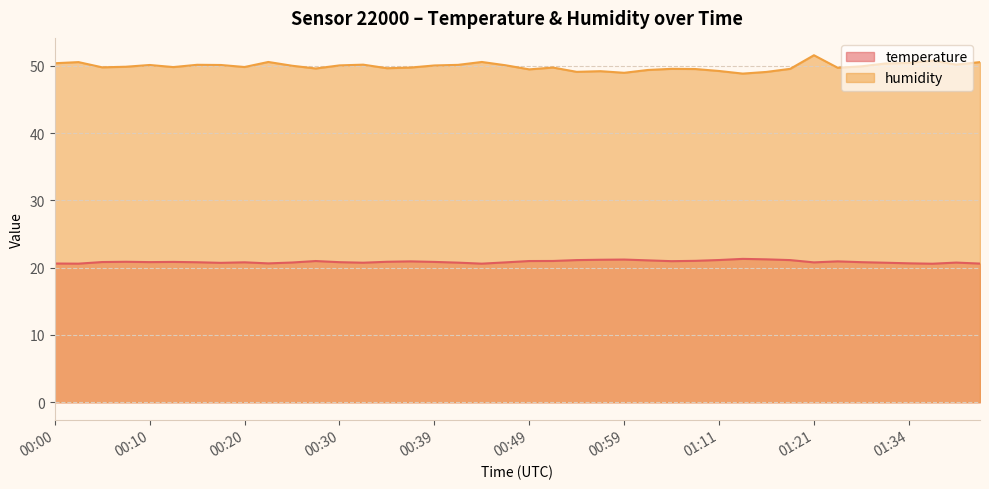

What is the spread (max minus min) of values at 00:17?

29.4